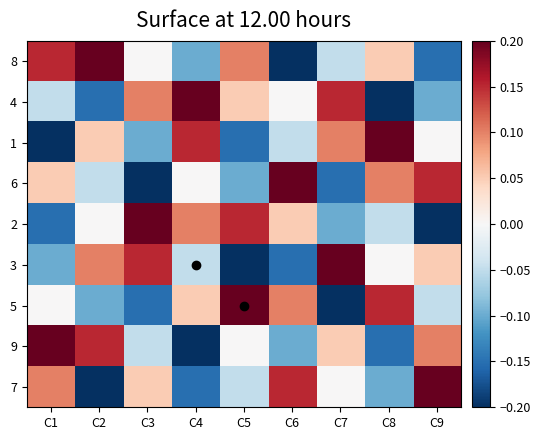

Reading left to right, list all the values displayed in this chart.

8: C1=0.2	C2=0.2	C3=0.0	C4=-0.1	C5=0.1	C6=-0.2	C7=-0.0	C8=0.0	C9=-0.2
4: C1=-0.0	C2=-0.2	C3=0.1	C4=0.2	C5=0.0	C6=0.0	C7=0.2	C8=-0.2	C9=-0.1
1: C1=-0.2	C2=0.0	C3=-0.1	C4=0.2	C5=-0.2	C6=-0.0	C7=0.1	C8=0.2	C9=0.0
6: C1=0.0	C2=-0.0	C3=-0.2	C4=0.0	C5=-0.1	C6=0.2	C7=-0.2	C8=0.1	C9=0.2
2: C1=-0.2	C2=0.0	C3=0.2	C4=0.1	C5=0.2	C6=0.0	C7=-0.1	C8=-0.0	C9=-0.2
3: C1=-0.1	C2=0.1	C3=0.2	C4=-0.0	C5=-0.2	C6=-0.2	C7=0.2	C8=0.0	C9=0.0
5: C1=0.0	C2=-0.1	C3=-0.2	C4=0.0	C5=0.2	C6=0.1	C7=-0.2	C8=0.2	C9=-0.0
9: C1=0.2	C2=0.2	C3=-0.0	C4=-0.2	C5=0.0	C6=-0.1	C7=0.0	C8=-0.2	C9=0.1
7: C1=0.1	C2=-0.2	C3=0.0	C4=-0.2	C5=-0.0	C6=0.2	C7=0.0	C8=-0.1	C9=0.2